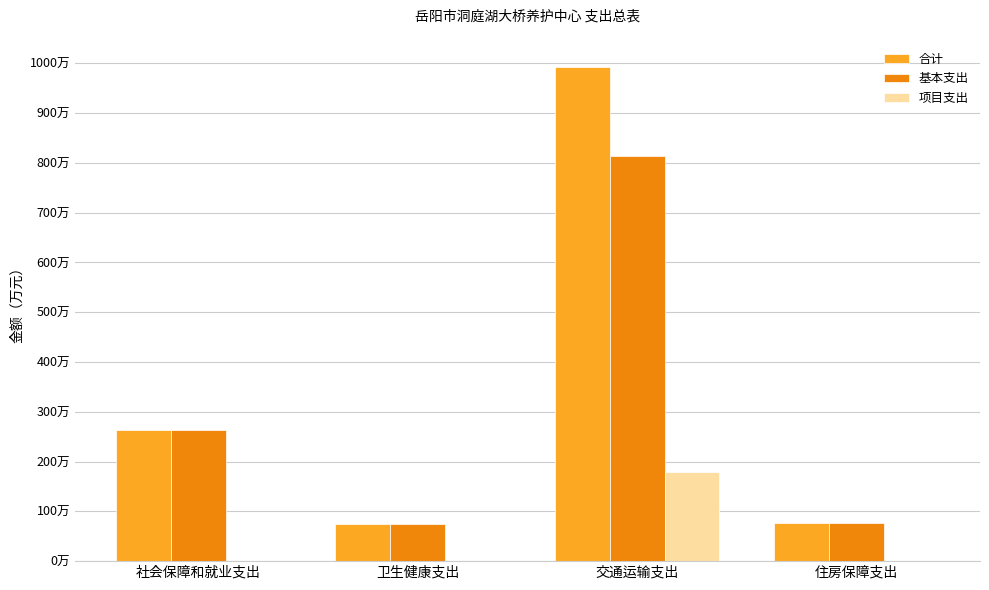

Which series has the largest range (max minus min)?

合计